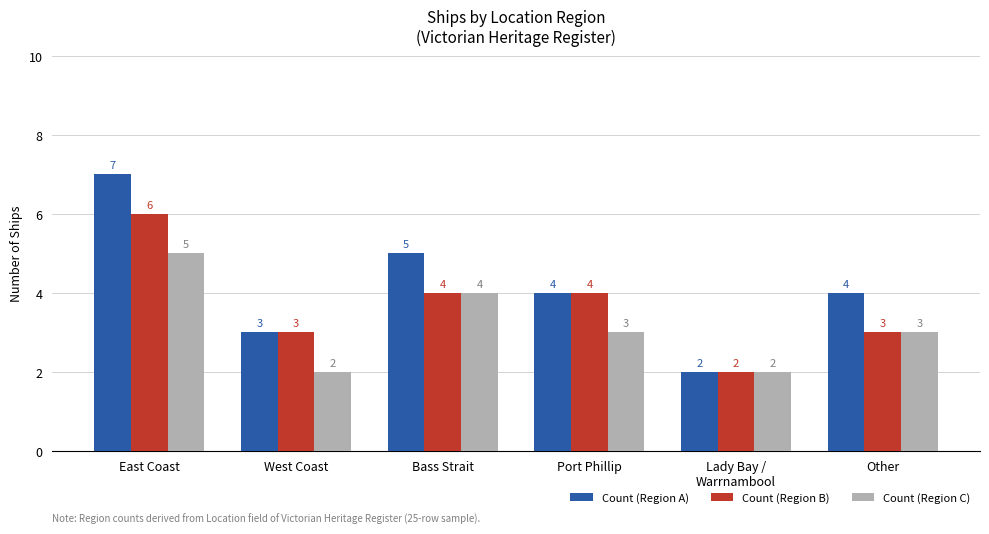

Reading left to right, transcribe all the data shown in this chart.

Count (Region A): East Coast=7	West Coast=3	Bass Strait=5	Port Phillip=4	Lady Bay /
Warrnambool=2	Other=4
Count (Region B): East Coast=6	West Coast=3	Bass Strait=4	Port Phillip=4	Lady Bay /
Warrnambool=2	Other=3
Count (Region C): East Coast=5	West Coast=2	Bass Strait=4	Port Phillip=3	Lady Bay /
Warrnambool=2	Other=3